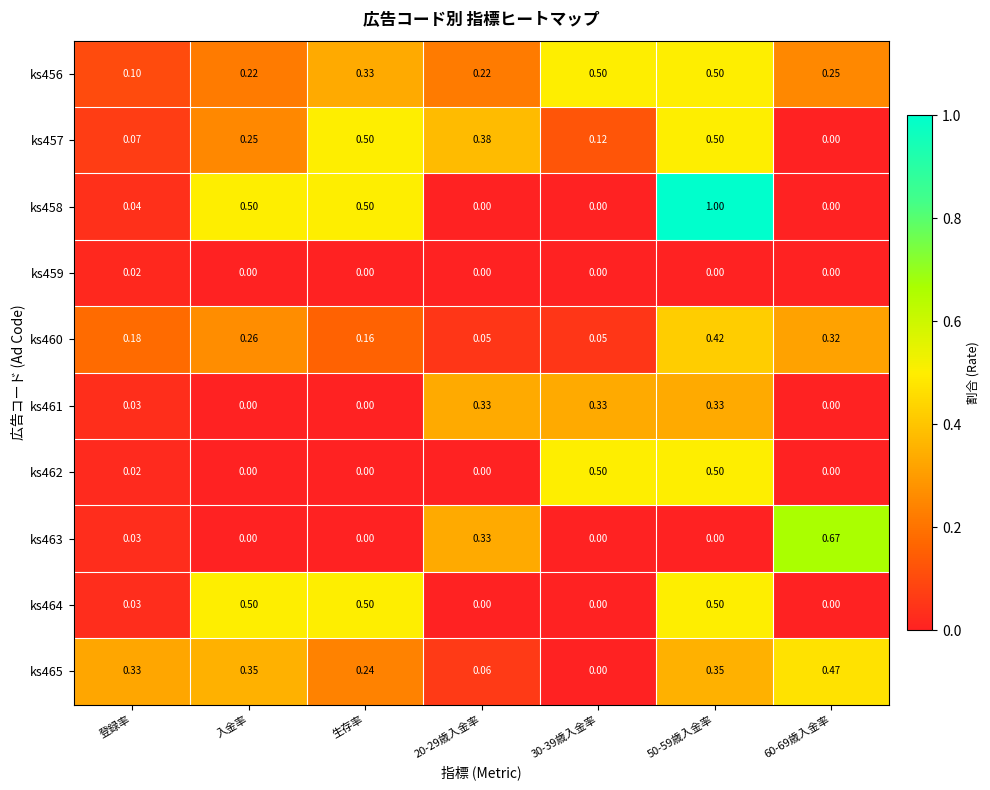

Is the value of ks464 at 生存率 greater than the value of ks461 at 入金率?

Yes